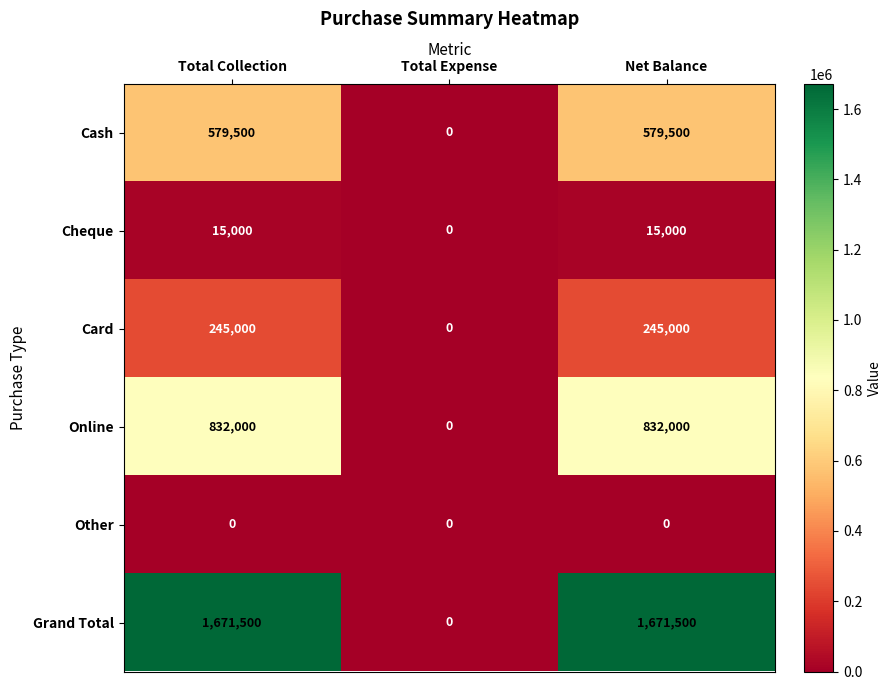

Read the Cheque value at Net Balance, to the nearest 50.

15000